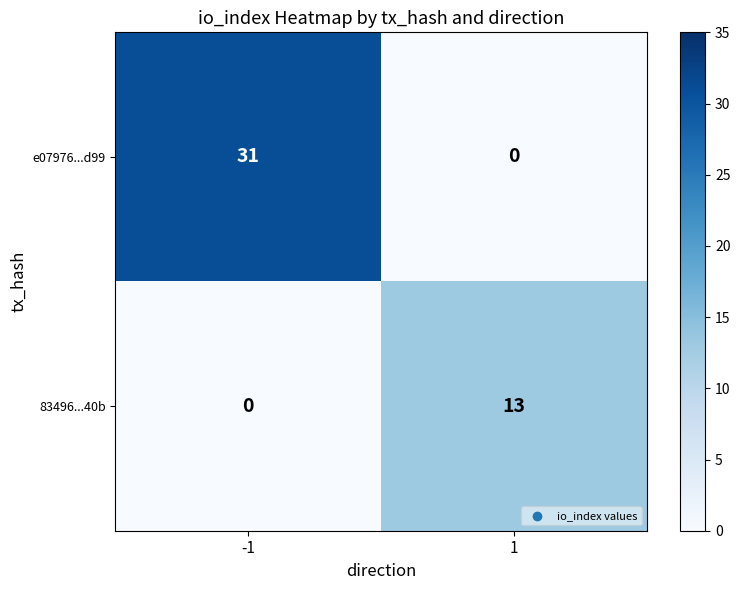

Between -1 and 1, which series saw the biggest shift?

e07976...d99